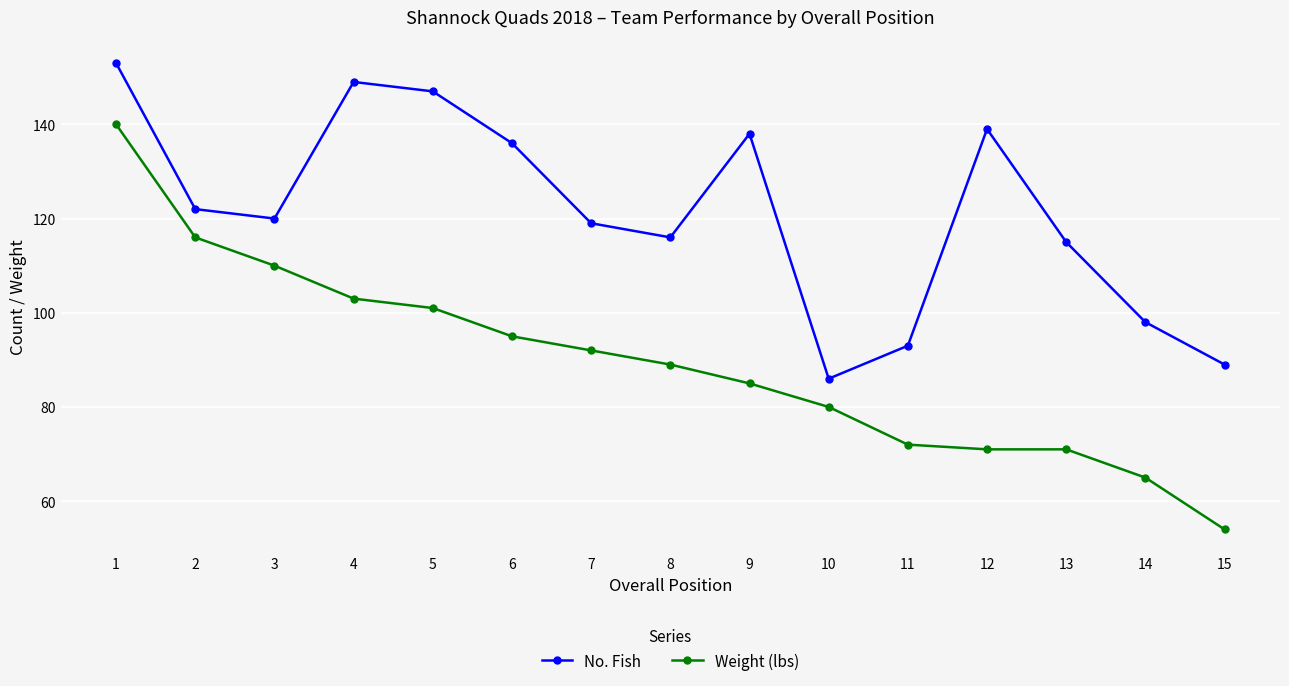

Rank the series by their average value, from highest to lowest.

No. Fish, Weight (lbs)